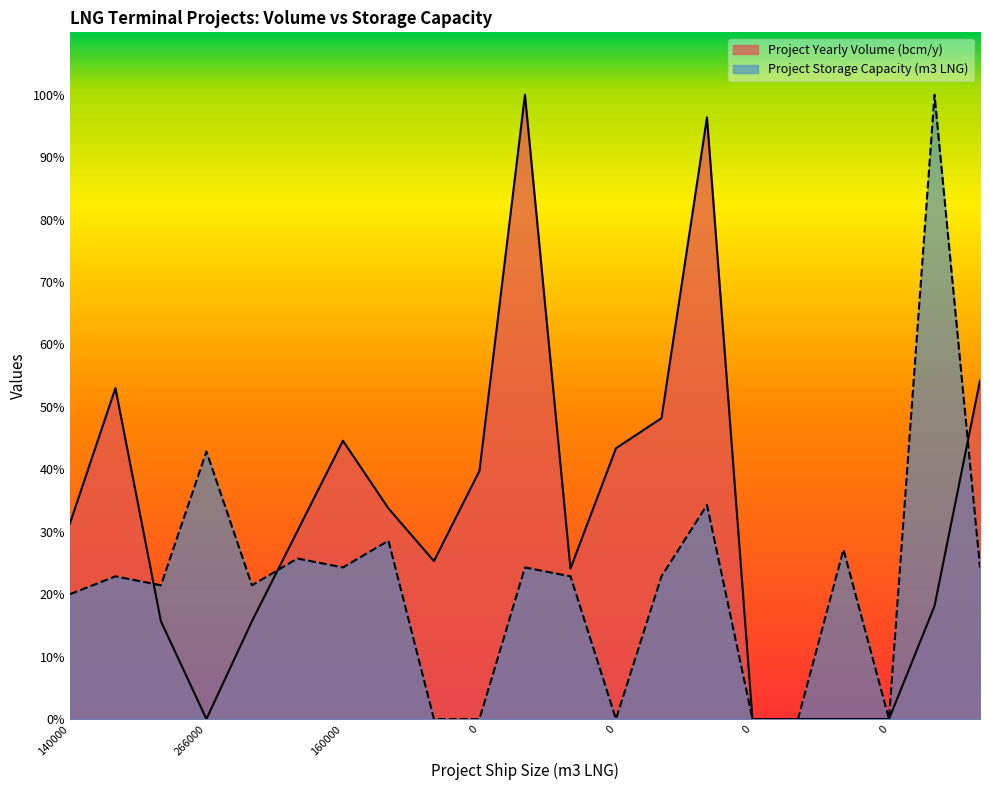

Between 0 and 170000, which series saw the biggest shift?

Project Yearly Volume (bcm/y)